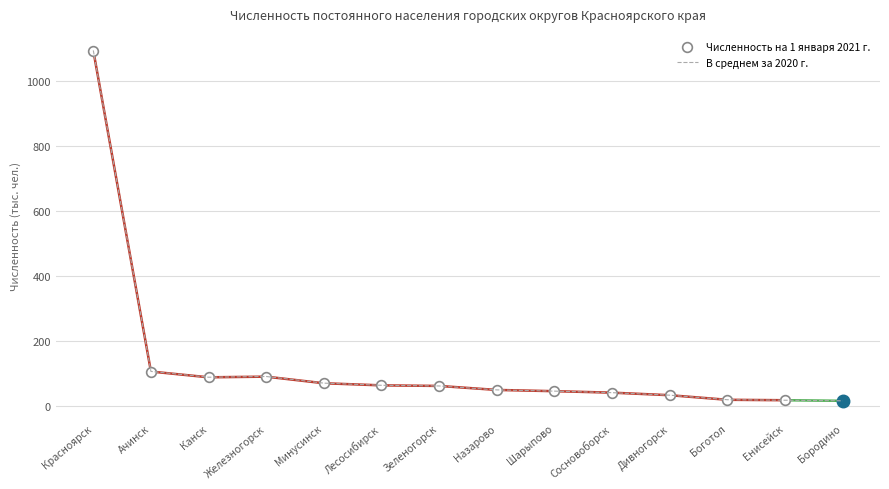

What is the sum of all values?

1799.3